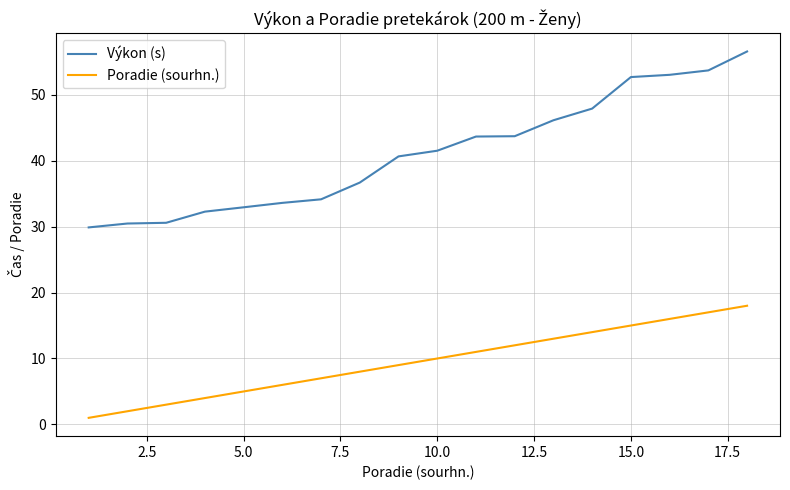

Rank the series by their maximum value, from highest to lowest.

Výkon (s), Poradie (sourhn.)